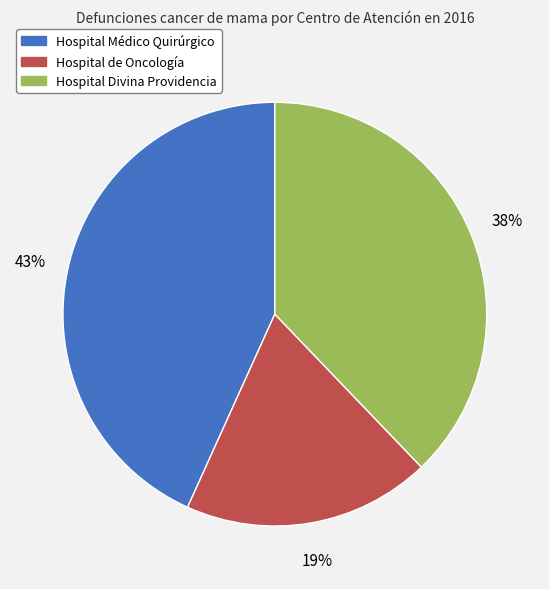

Is it true that Hospital de Oncología is 30% of the pie?

False